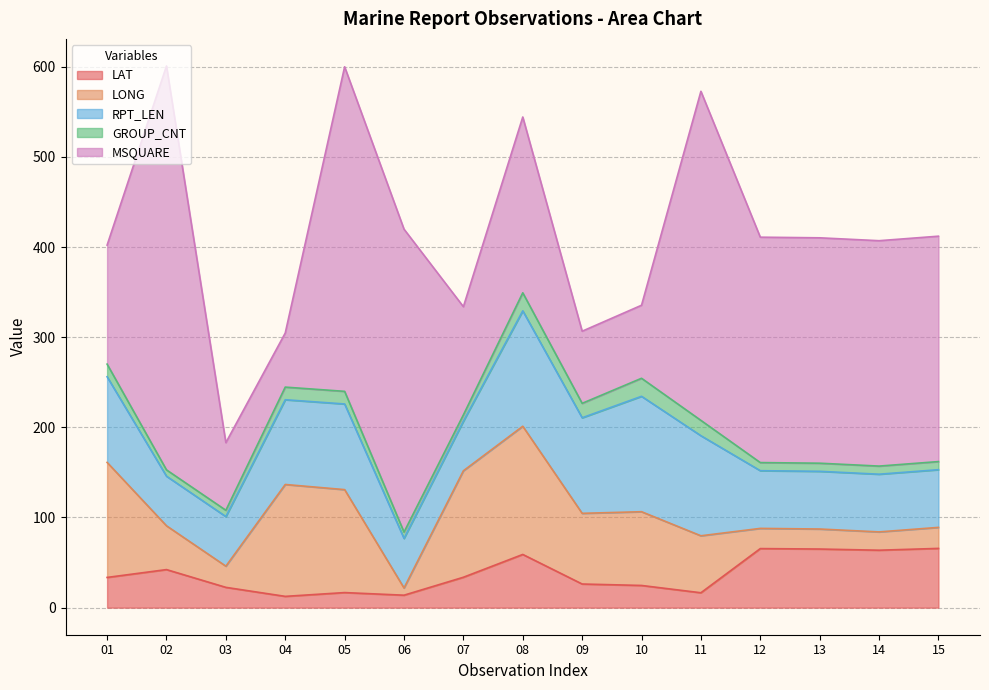

Which series changed the most between 03 and 08?

MSQUARE